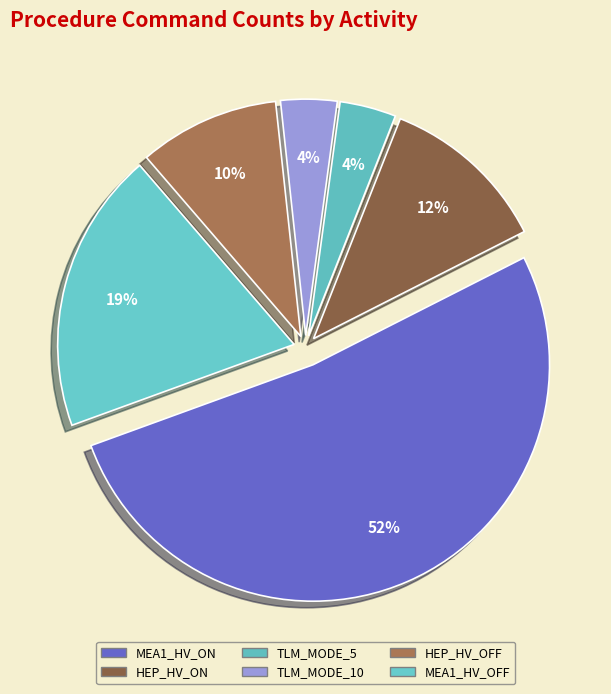

What is the ratio of the value at HEP_HV_OFF to the value at MEA1_HV_ON?

0.2